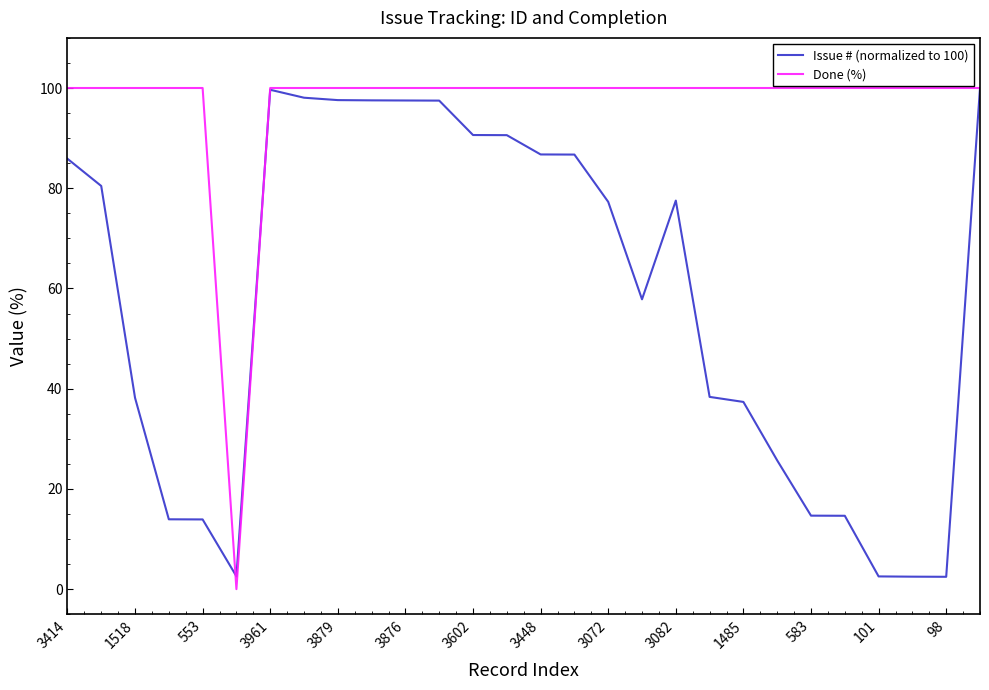

Which series has the largest total across all categories?

Done (%)